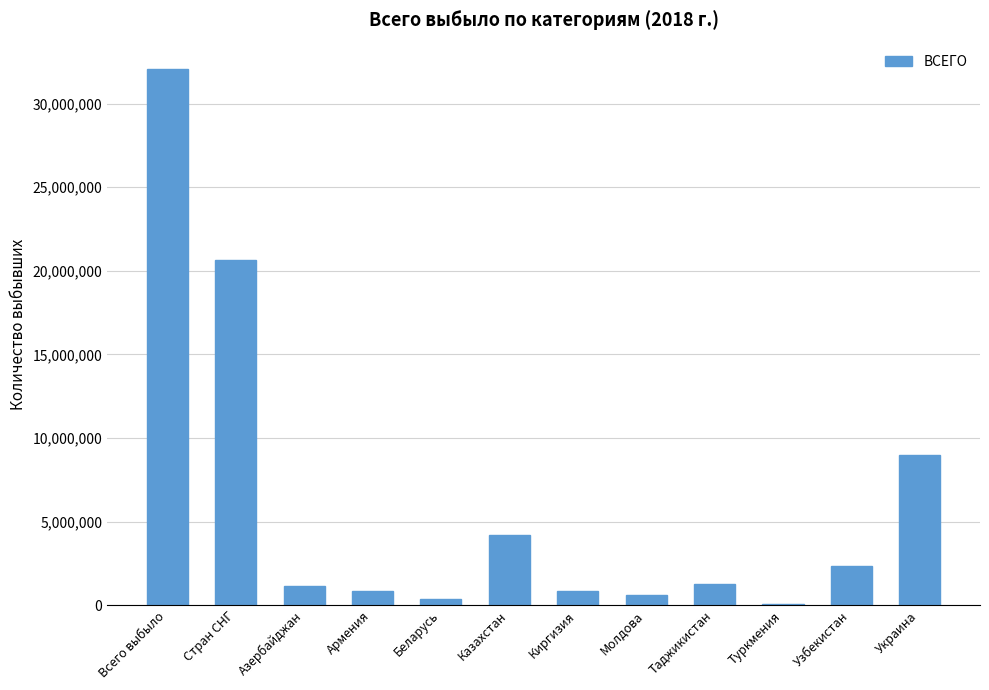

What is the sum of the values at Киргизия and Узбекистан?

3158109